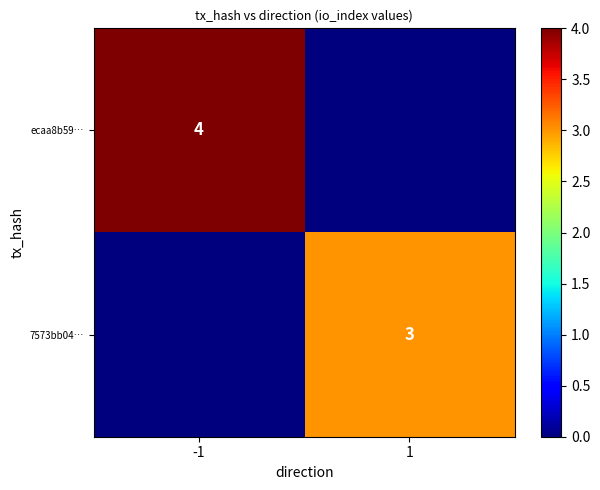

The 7573bb04… series shows 5 at 1. True or false?

False